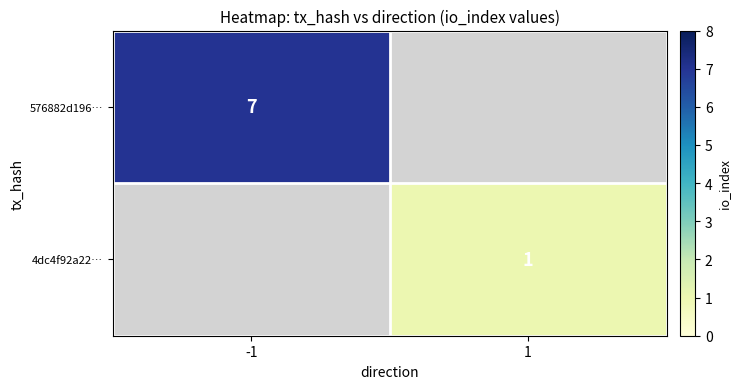

Is the value of 576882d196… at -1 greater than the value of 4dc4f92a22… at 1?

Yes